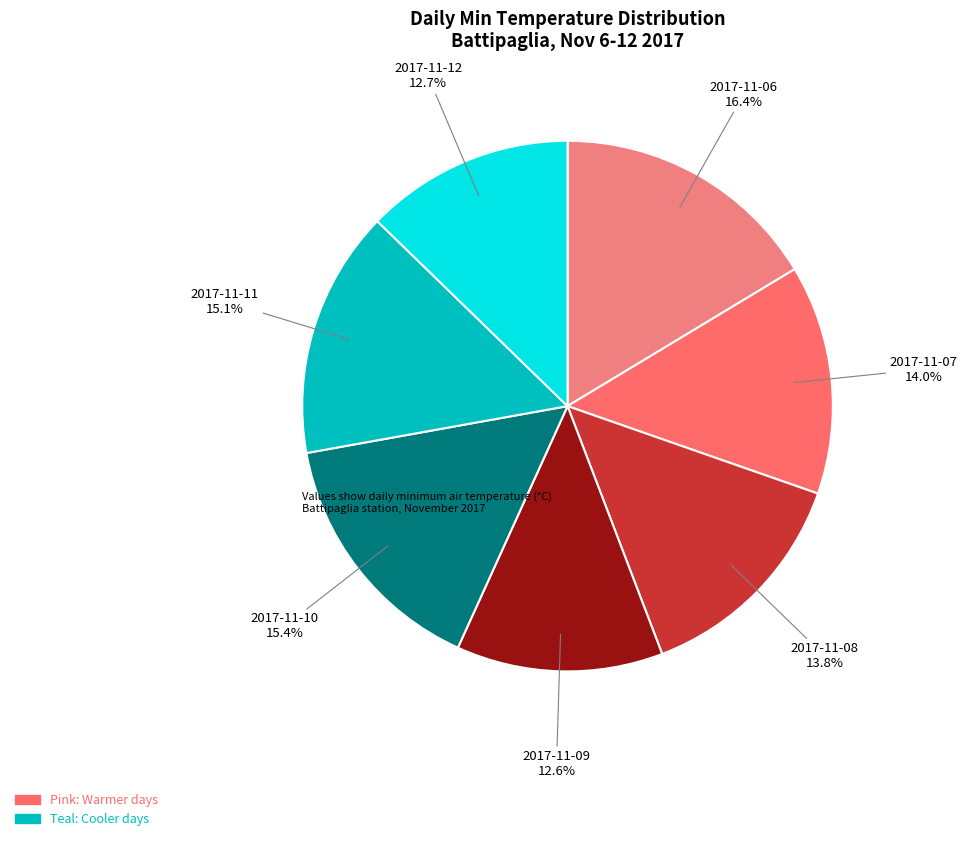

To the nearest percent, what is the difference between the largest and smallest slice percentages?

4%